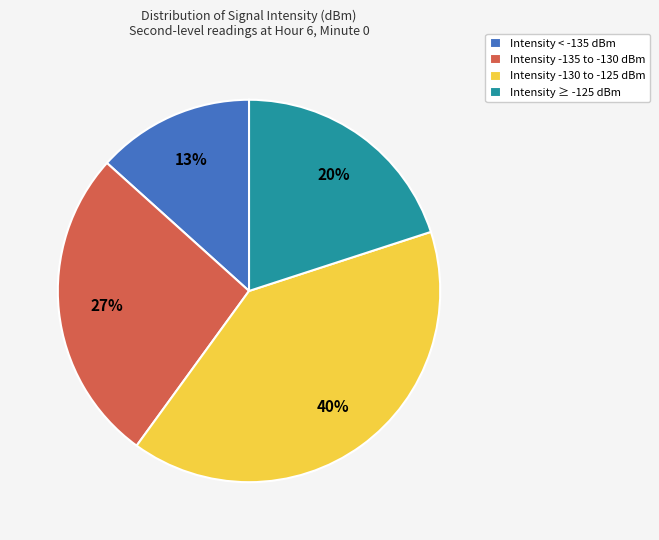

Combined, do Intensity ≥ -125 dBm and Intensity -135 to -130 dBm account for over 50%?

No